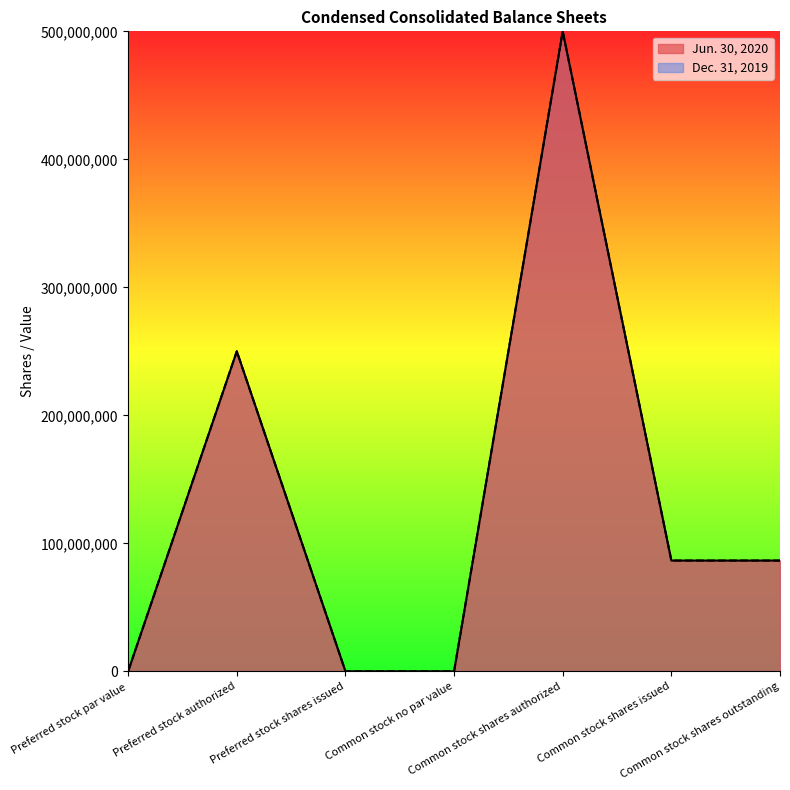

Count the Dec. 31, 2019 values in the range 0 to 250000000.

6